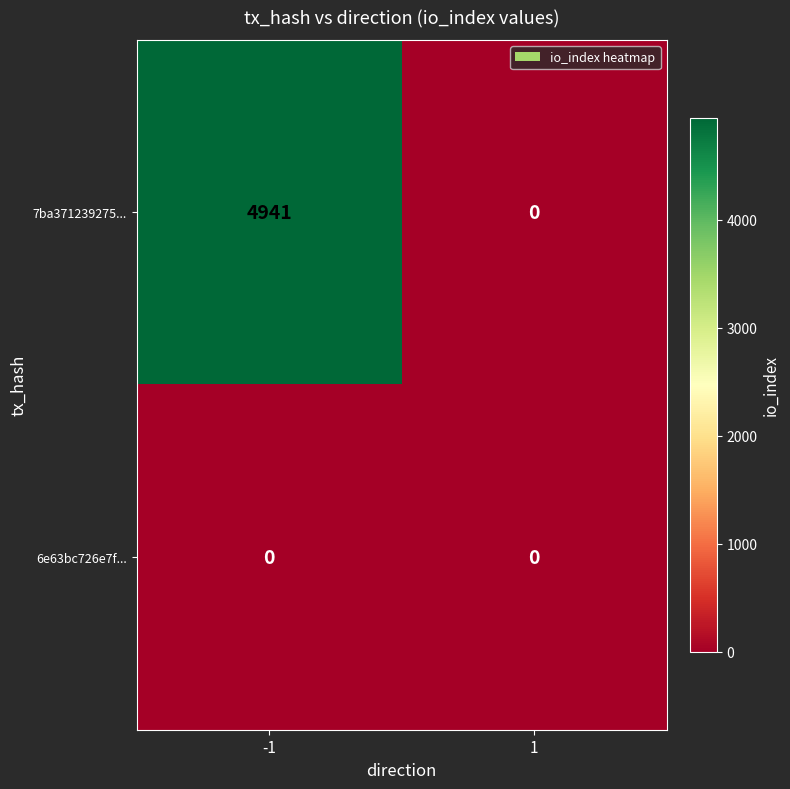

What is the total value across all series at -1?

4941